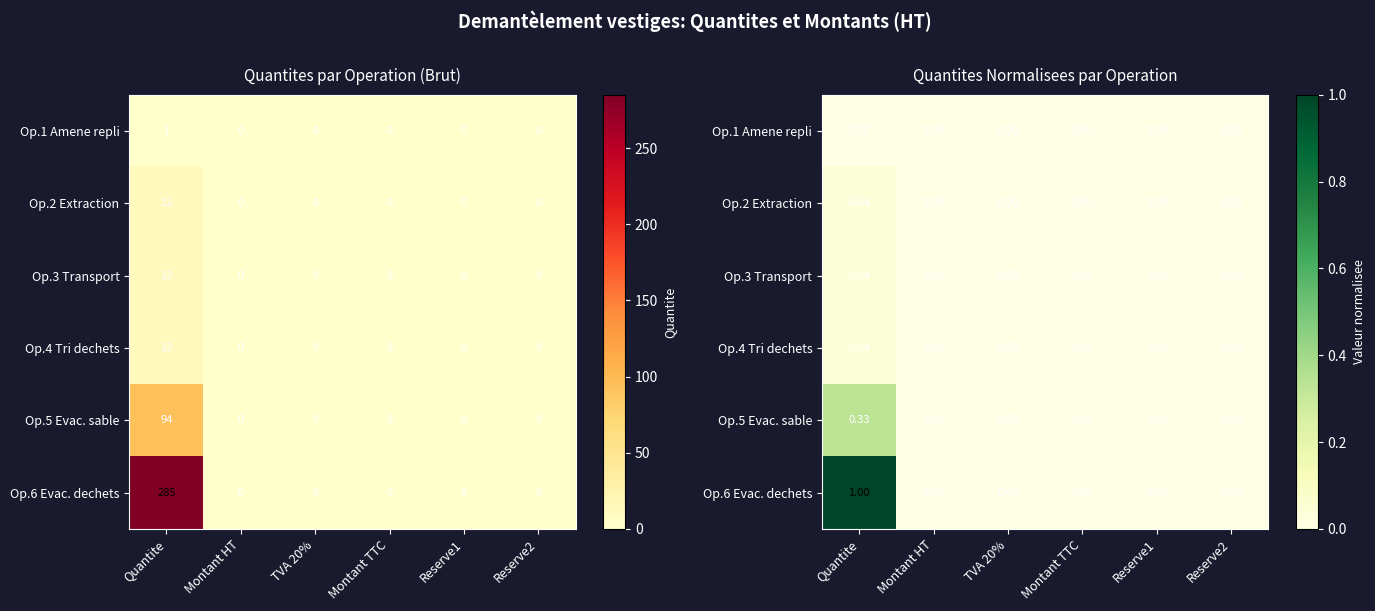

Is the value of Op.2 Extraction at Montant TTC greater than the value of Op.1 Amene repli at Reserve2?

No